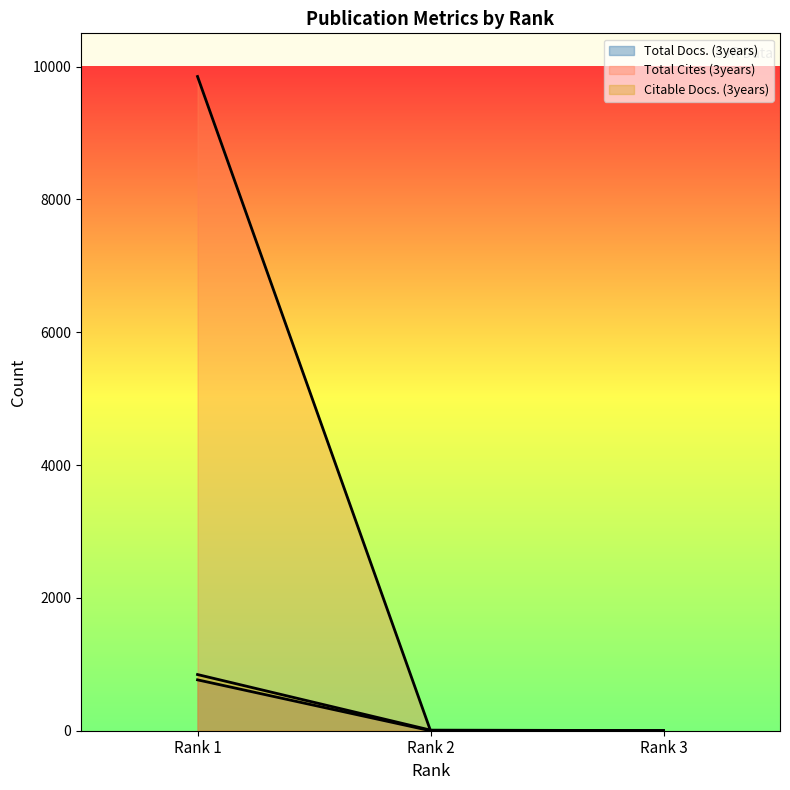

The value of Total Docs. (3years) at Rank 3 is 496. True or false?

False